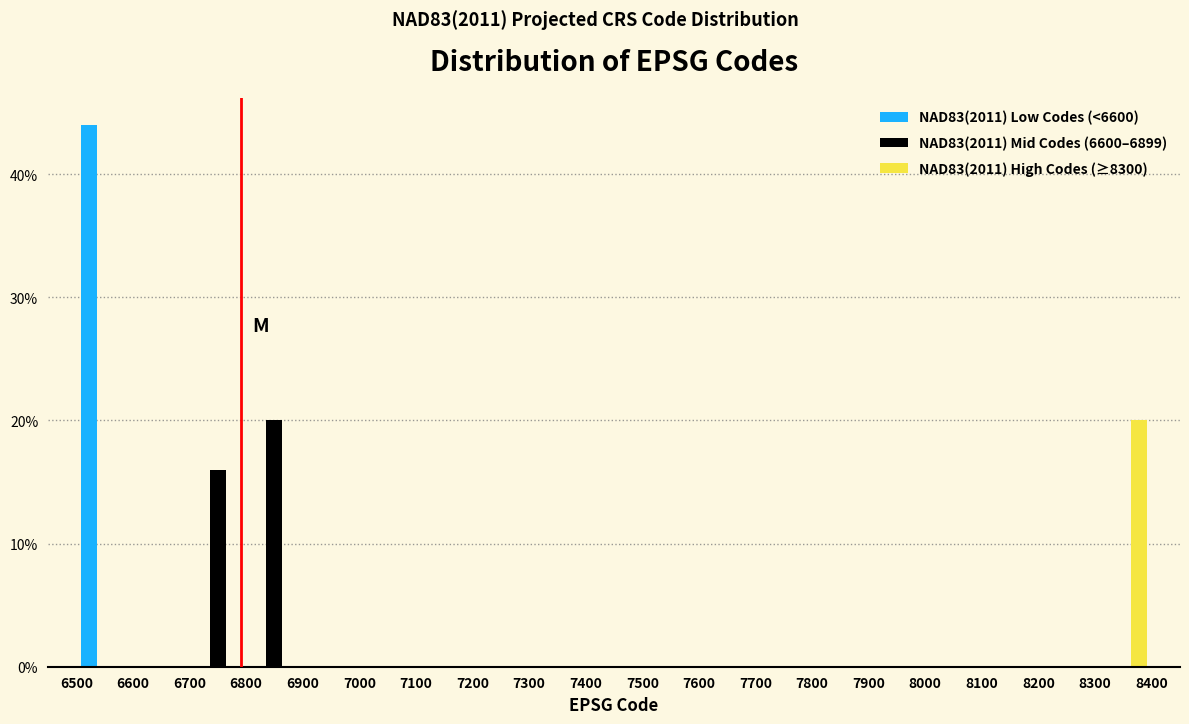

In the NAD83(2011) High Codes (≥8300) series, which range on the x-axis has the tallest bar?

8300 to 8400